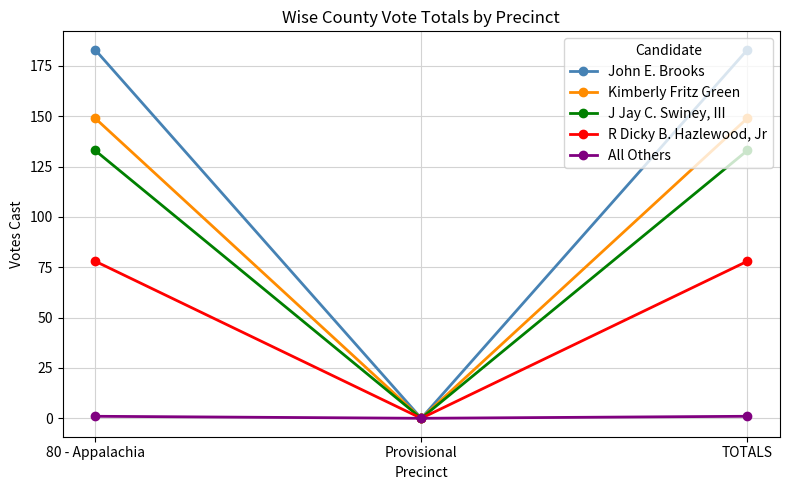

What is the maximum value shown in the chart?

183